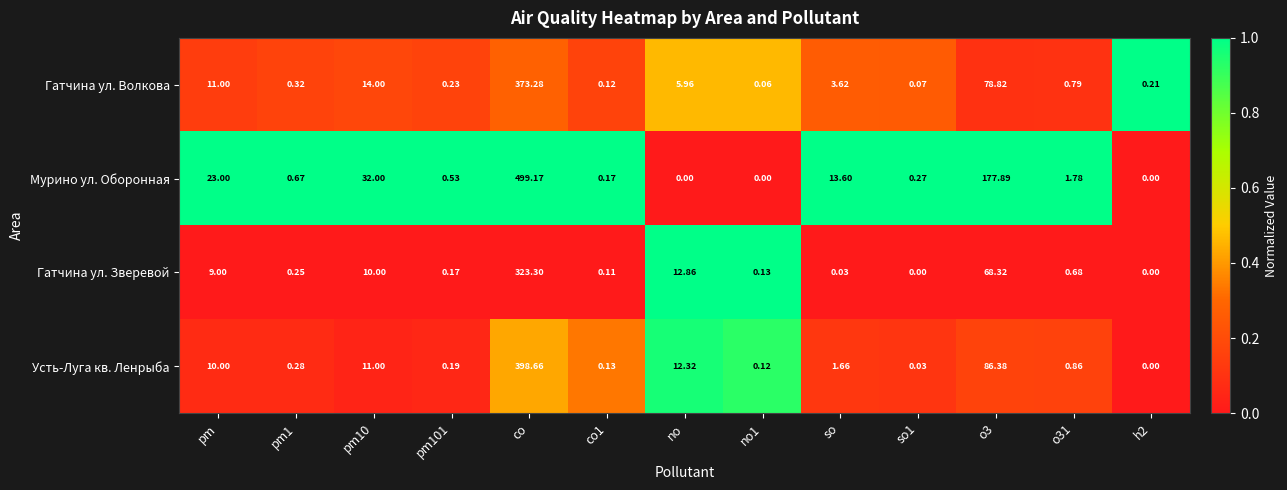

Which label corresponds to the largest value in the chart?

co